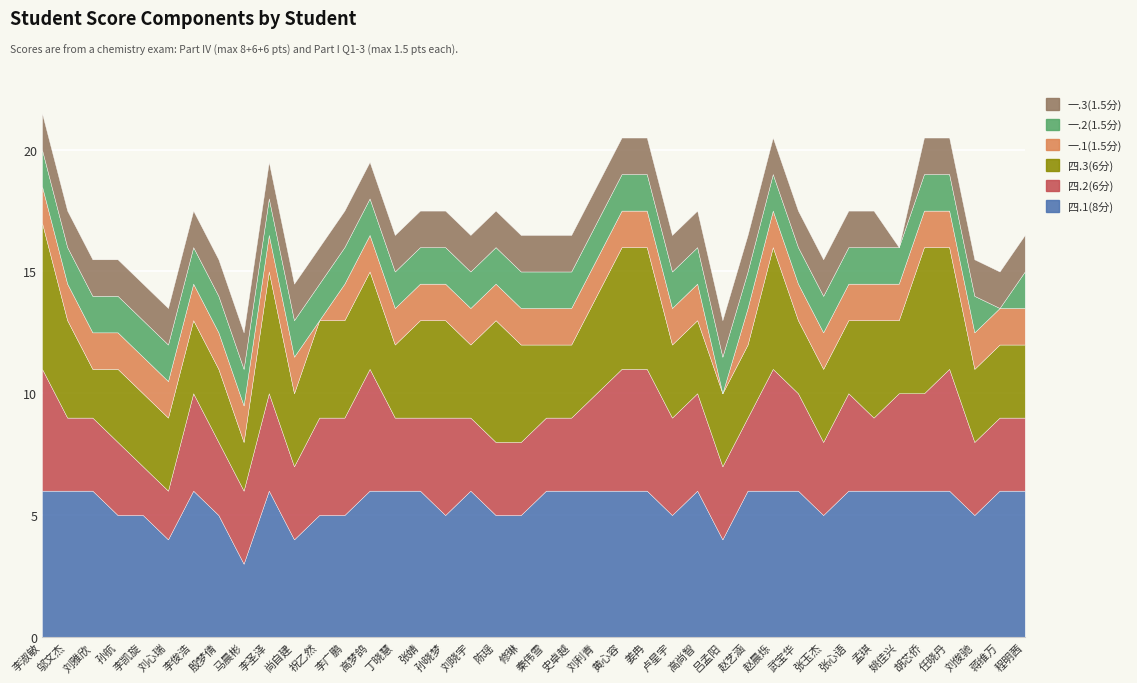

Does the chart display data point markers on the line(s)?

No